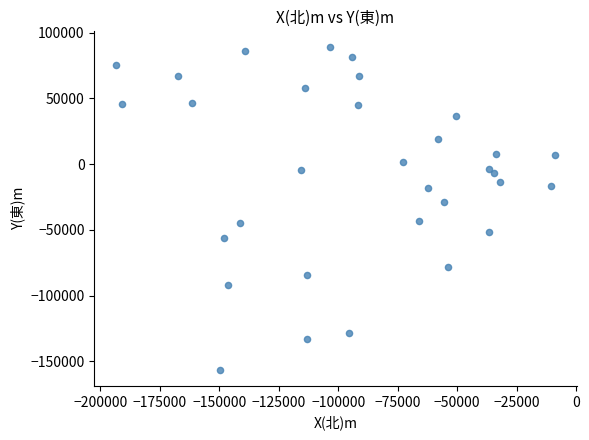

What Y value in the scatter plot is closest to -33766?

-28471